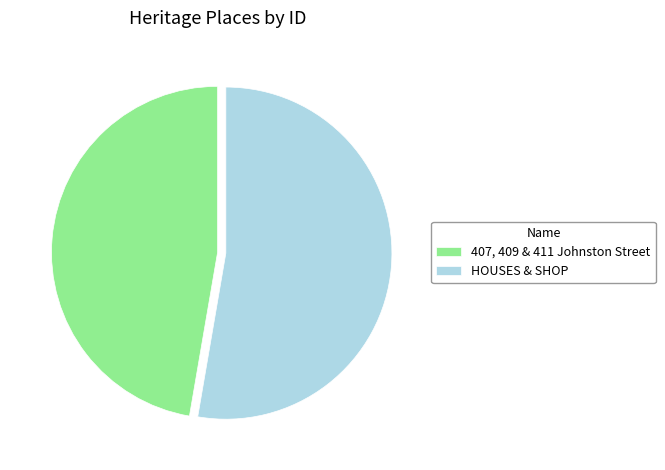

What is the ratio of the value at HOUSES & SHOP to the value at 407, 409 & 411 Johnston Street?

1.1